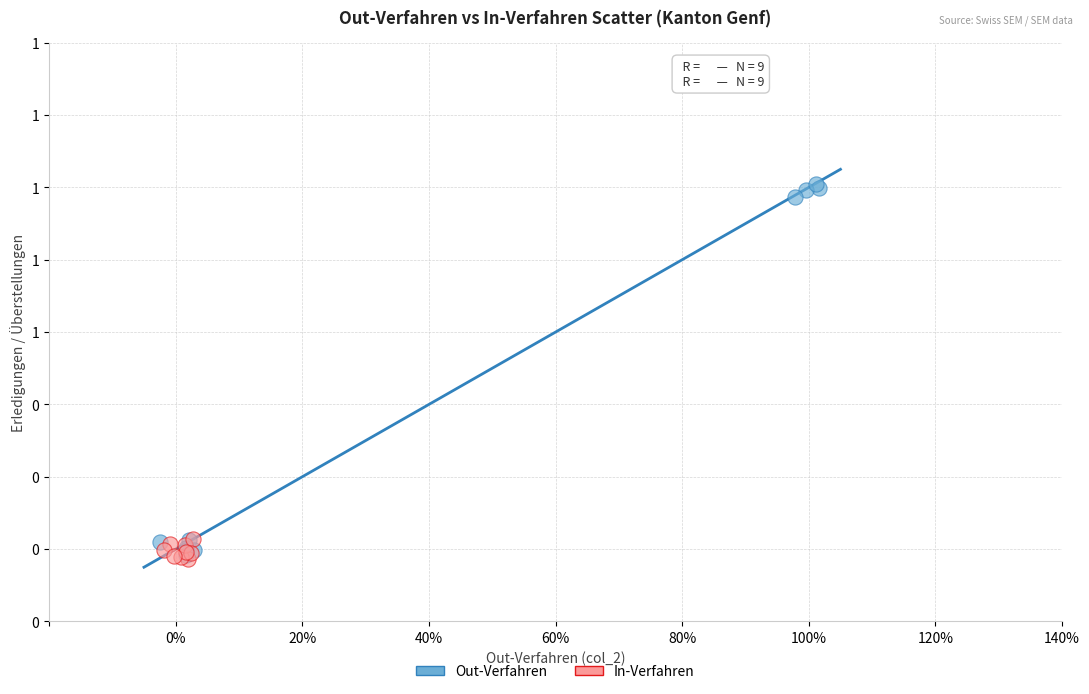

What are all the series names shown in the legend?

Out-Verfahren, In-Verfahren